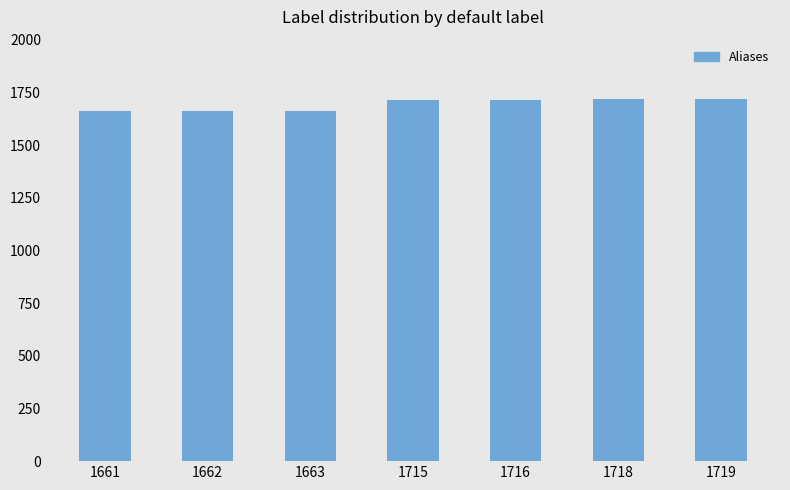

What is the difference between the maximum and minimum values?

58